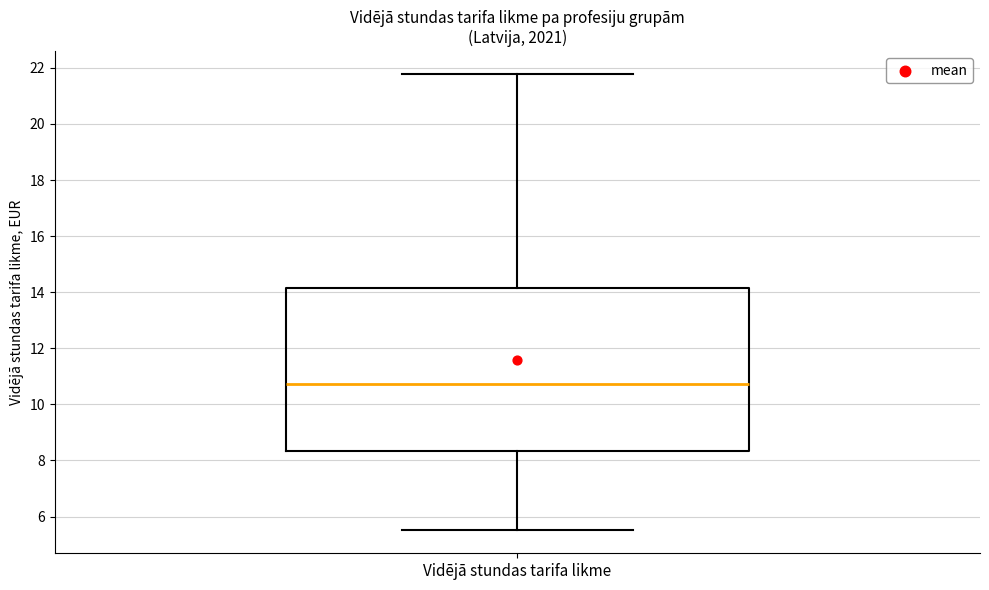

Where does the lower whisker of the box for Vidējā stundas tarifa likme end on the y-axis? The values are not printed on the chart, so give them approximately, as read against the axis.

5.6